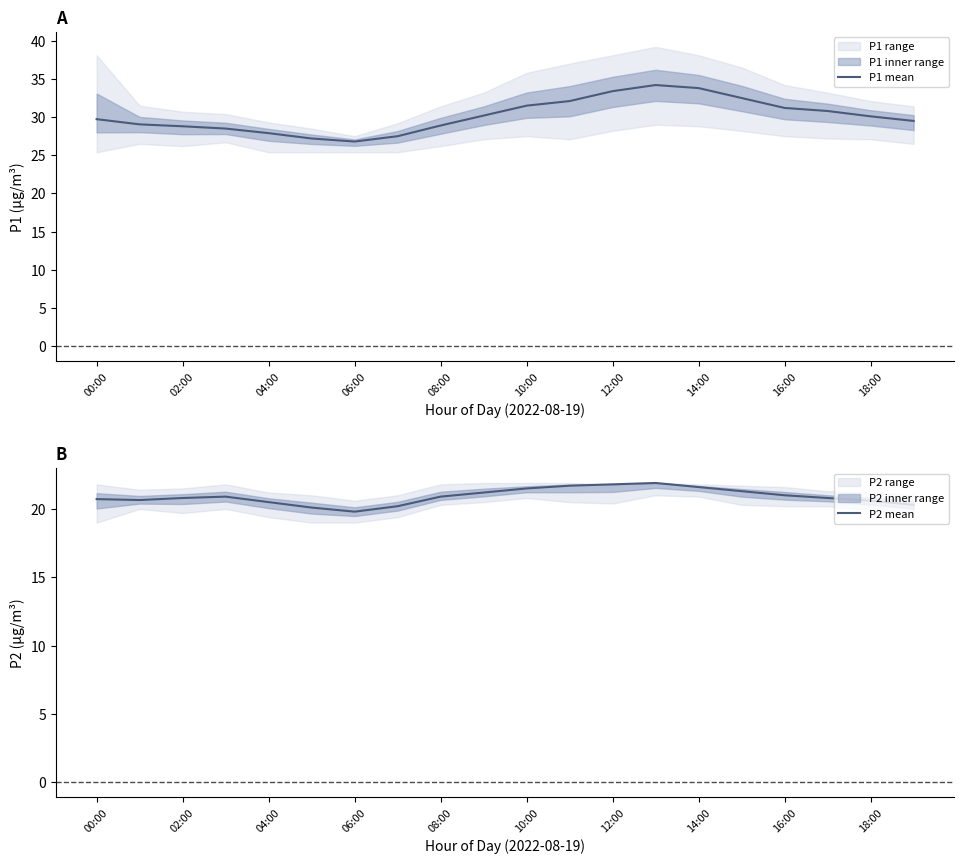

Is it true that P2 mean equals 21.3 at 15?

True